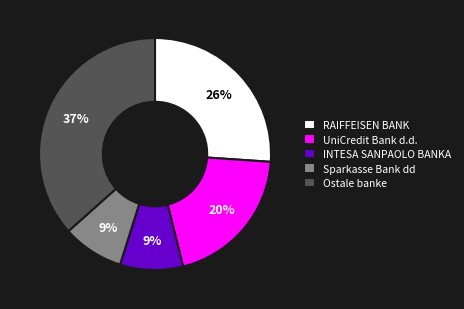

To the nearest percent, what is the difference between the largest and smallest slice percentages?

28%